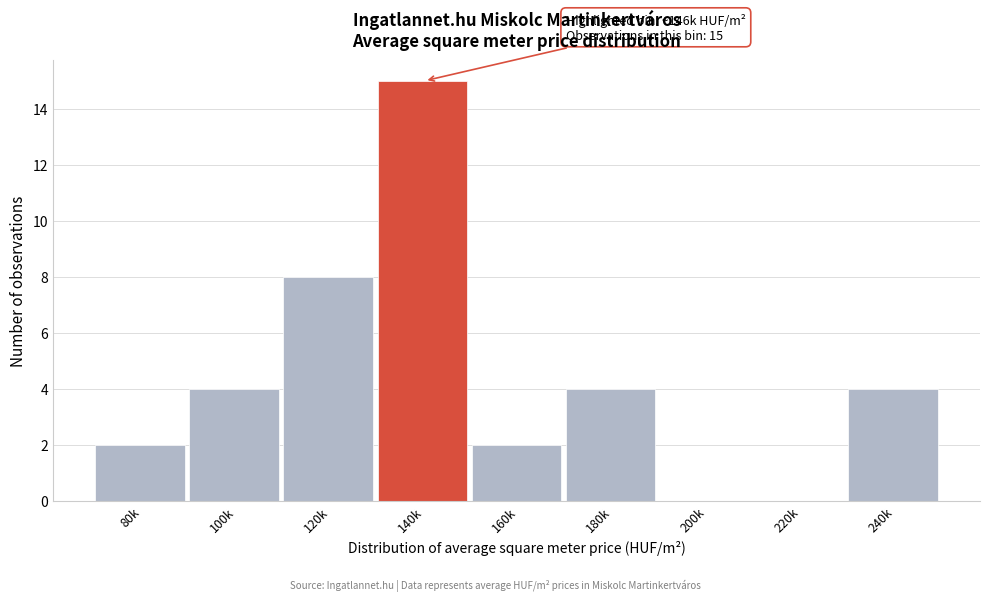

Reading left to right, extract all data points from this chart.

80k=2	100k=4	120k=8	140k=15	160k=2	180k=4	200k=0	220k=0	240k=4